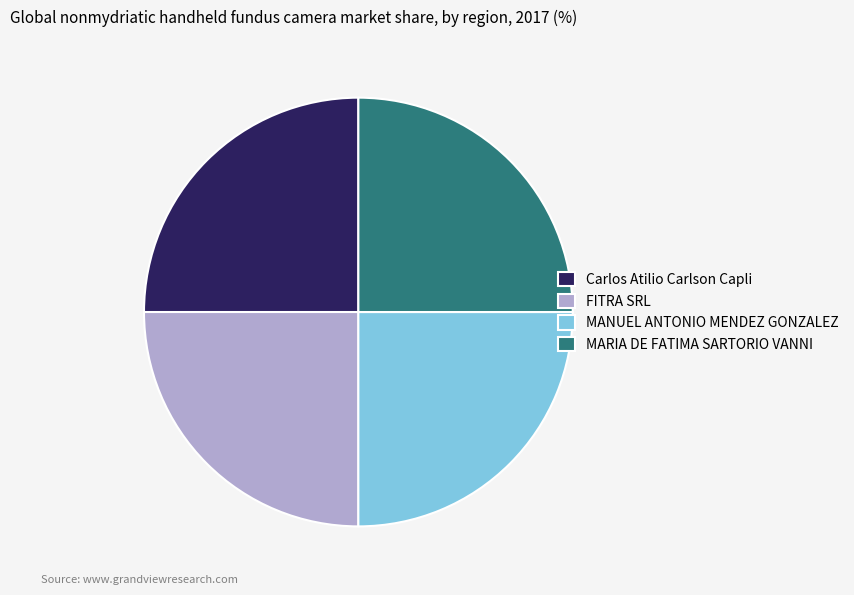

Which slice is the largest?

Carlos Atilio Carlson Capli